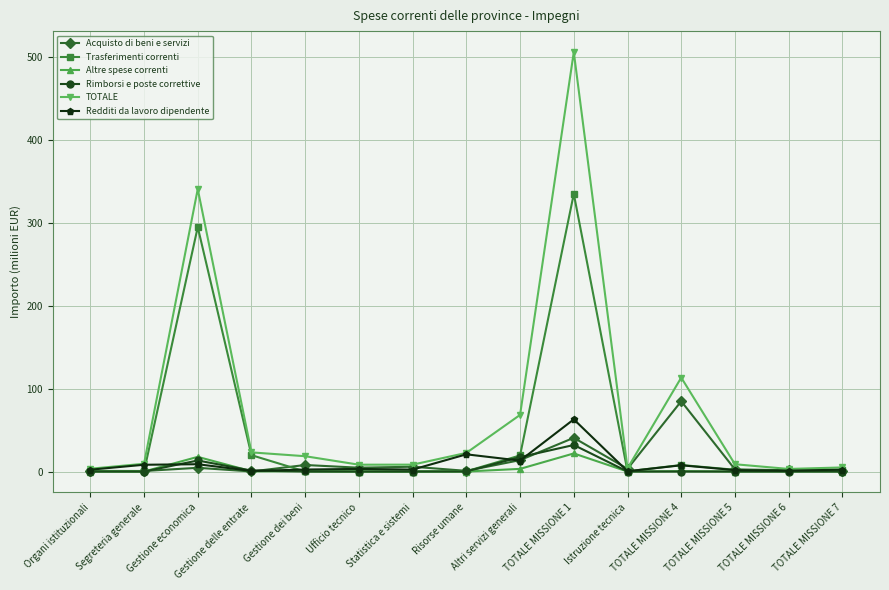

What is the average value of the Redditi da lavoro dipendente series?

9.2